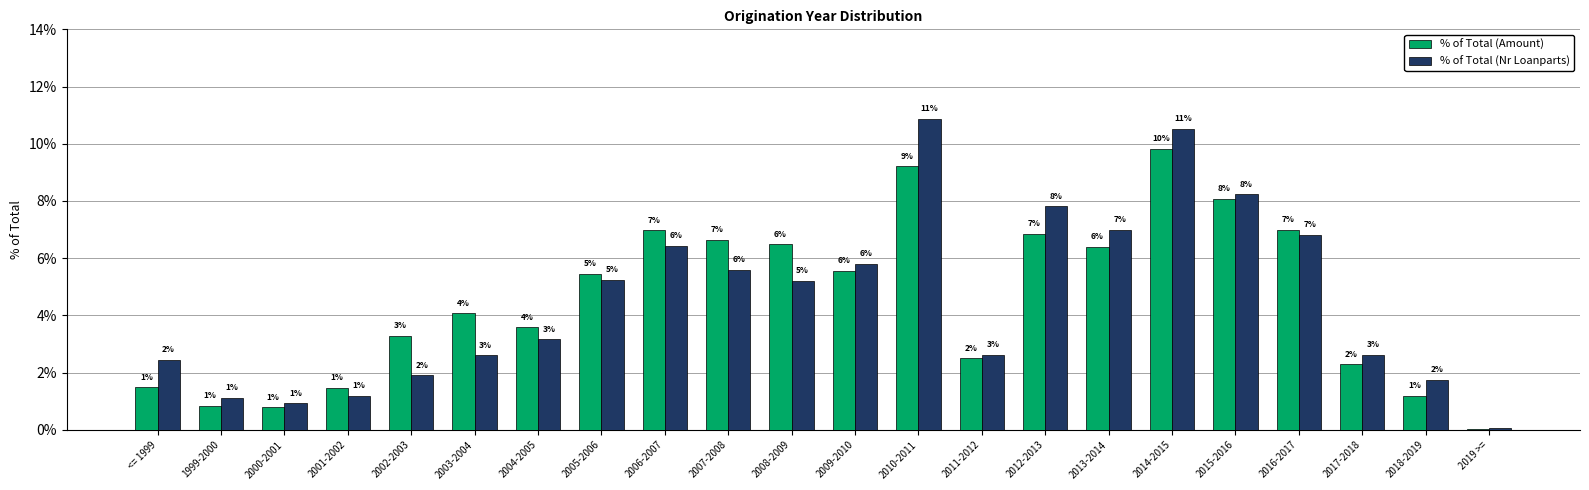

Reading left to right, extract all data points from this chart.

% of Total (Amount): 0.0	0.0	0.0	0.0	0.0	0.0	0.0	0.1	0.1	0.1	0.1	0.1	0.1	0.0	0.1	0.1	0.1	0.1	0.1	0.0	0.0	0.0
% of Total (Nr Loanparts): 0.0	0.0	0.0	0.0	0.0	0.0	0.0	0.1	0.1	0.1	0.1	0.1	0.1	0.0	0.1	0.1	0.1	0.1	0.1	0.0	0.0	0.0